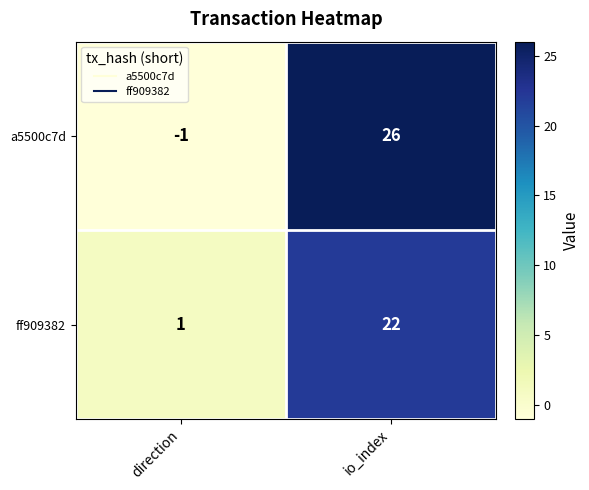

List the series in order of their overall mean, highest first.

a5500c7d, ff909382